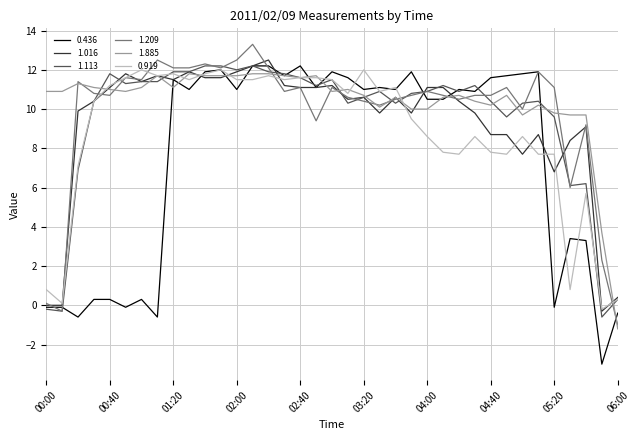

Which series has the largest range (max minus min)?

0.436